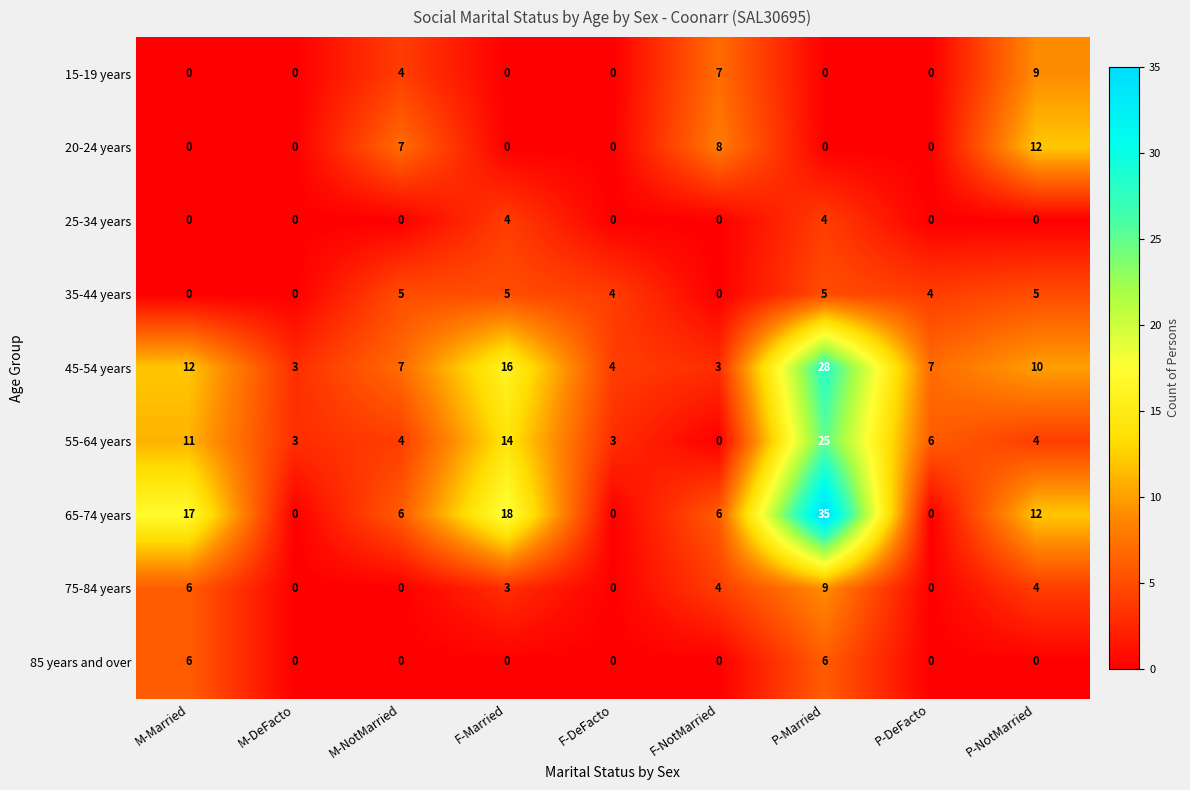

What is the maximum value shown in the chart?

35